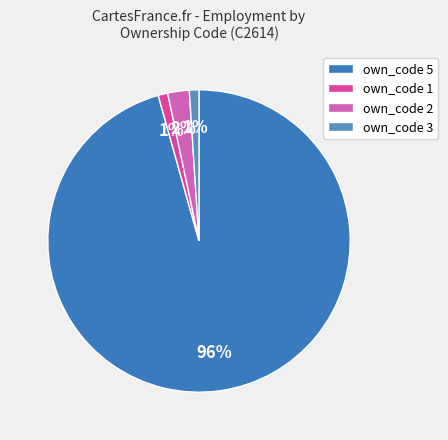

How many slices are in this pie chart?

4